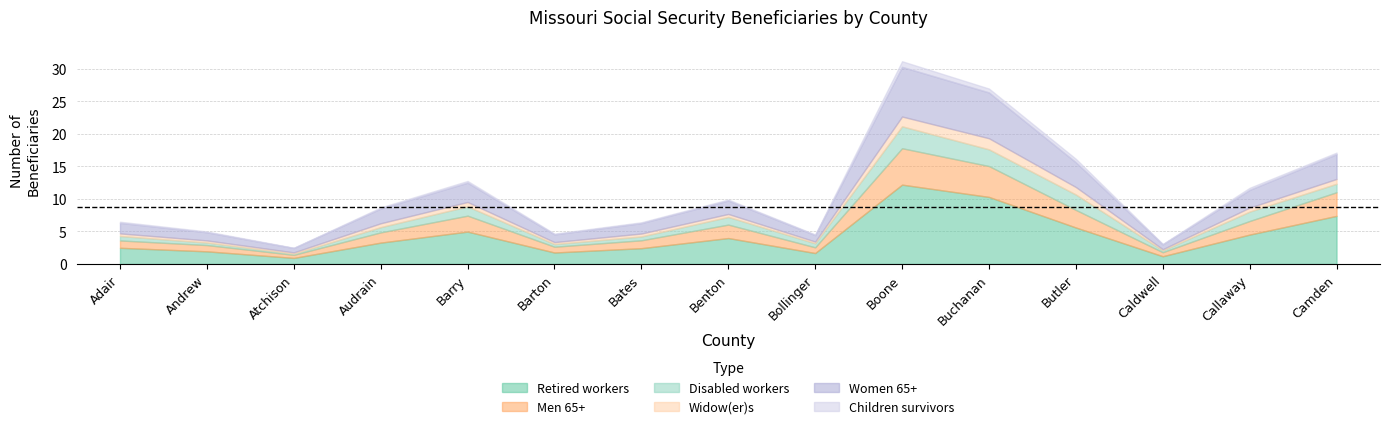

Where is the first local minimum for Retired workers?

Atchison